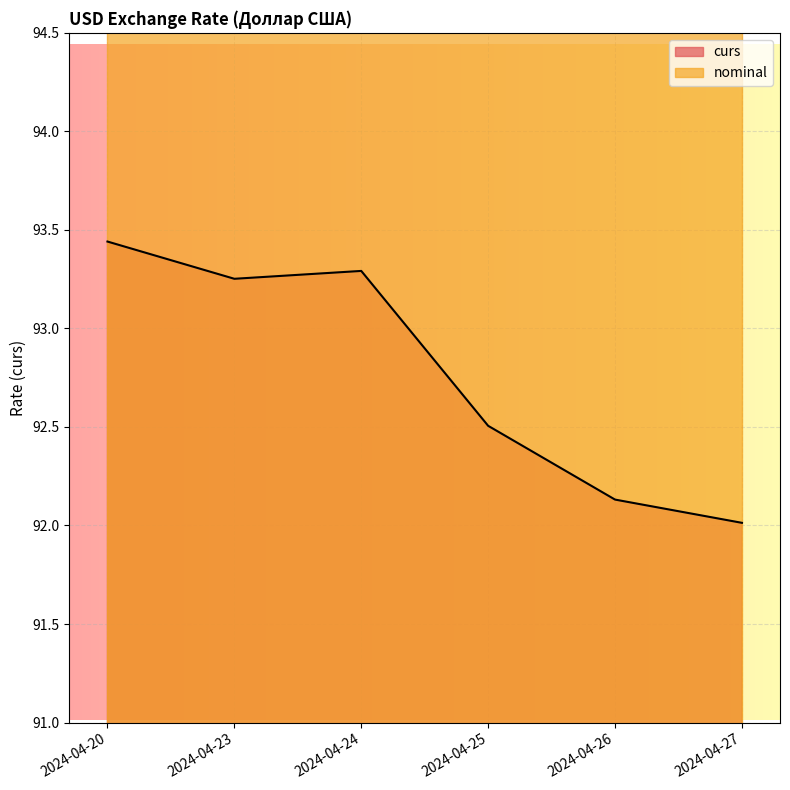

The chart shows a value of 123.2 at 2024-04-20. True or false?

False